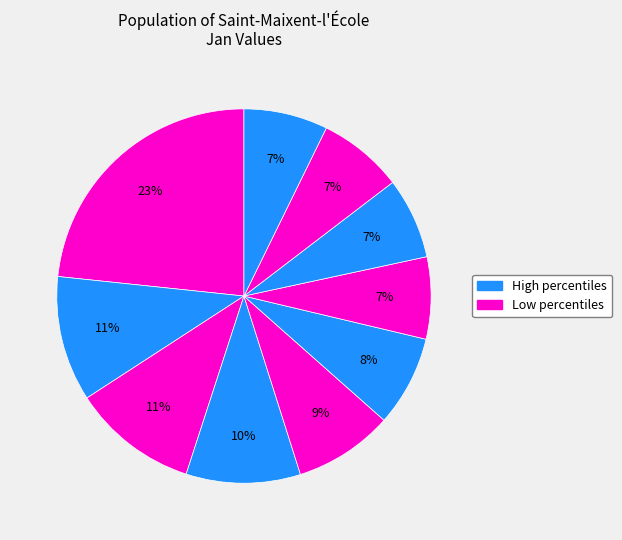

Count the number of slices in the pie.

10